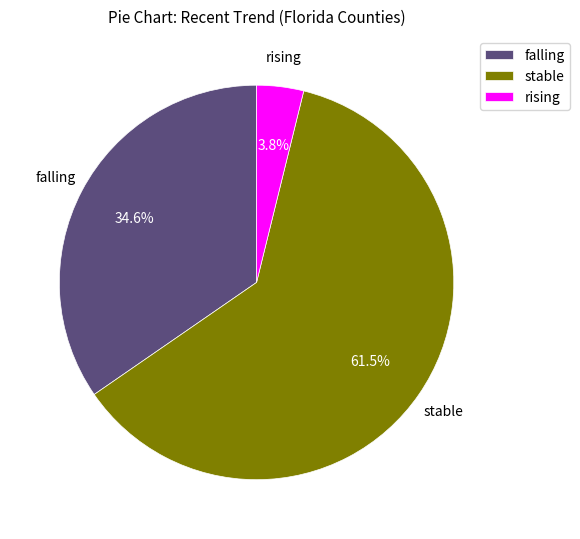

Which has a higher value, falling or rising?

falling